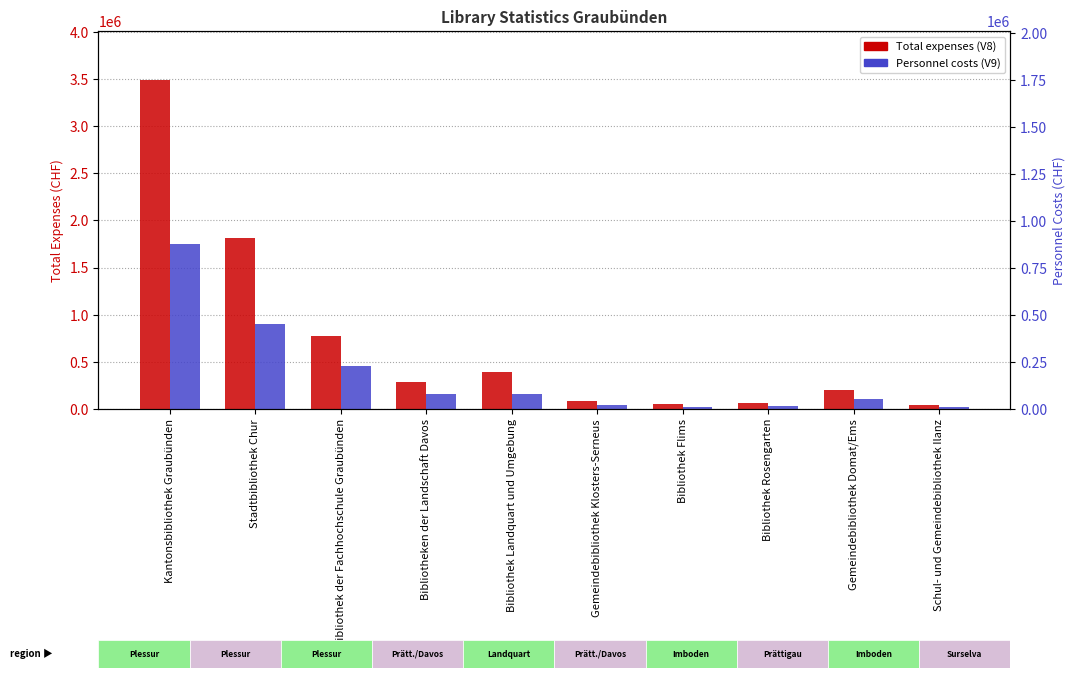

What is the sum of all Total expenses (V8) values?

7165814